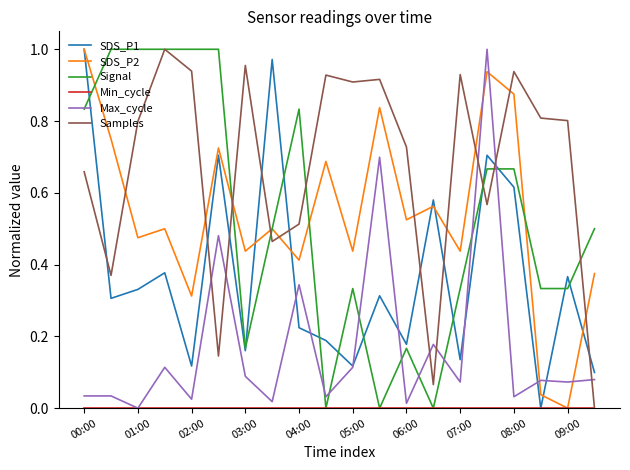

Which series has the largest total across all categories?

Samples